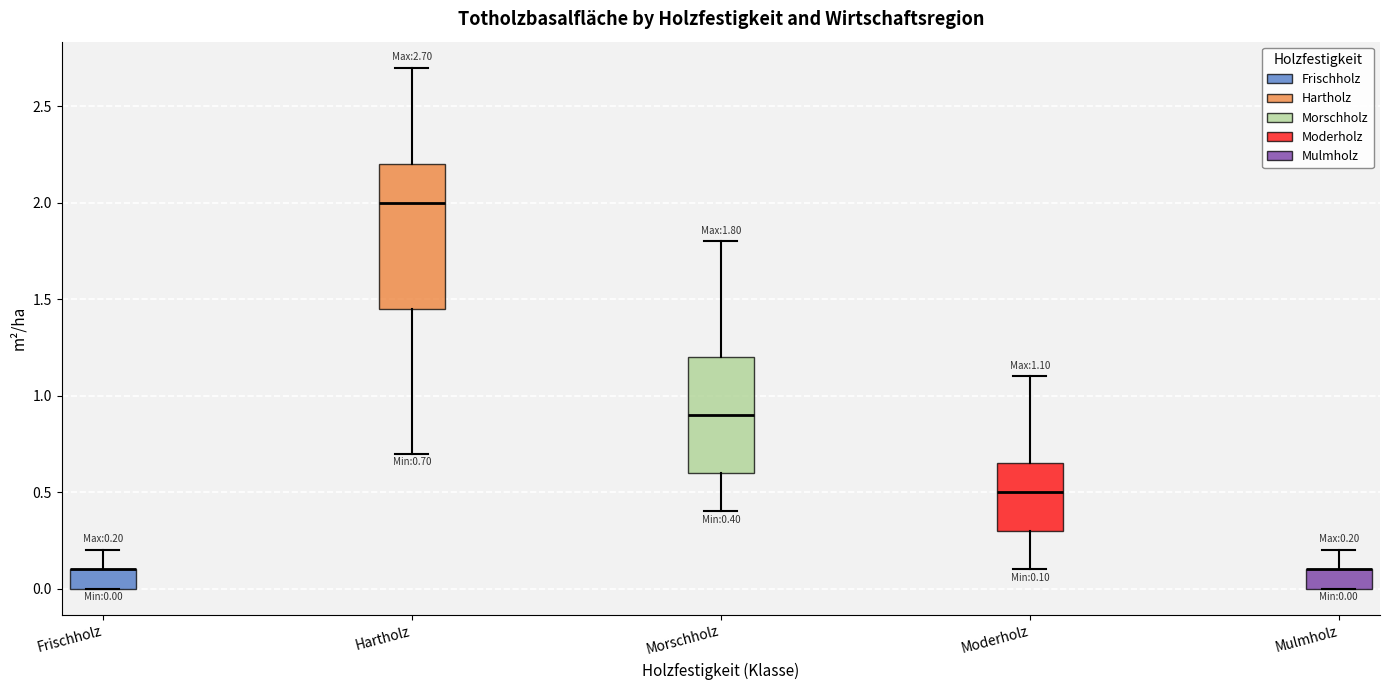

Comparing the boxes themselves (not the whiskers), which one is the tallest?

Hartholz